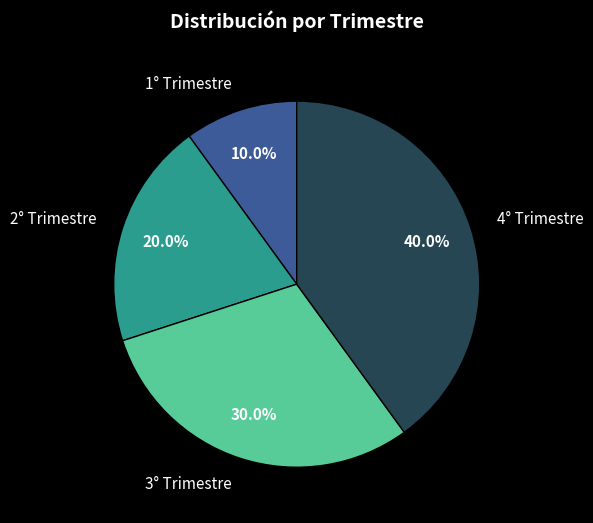

What percentage do 2° Trimestre and 4° Trimestre together represent?

60.0%